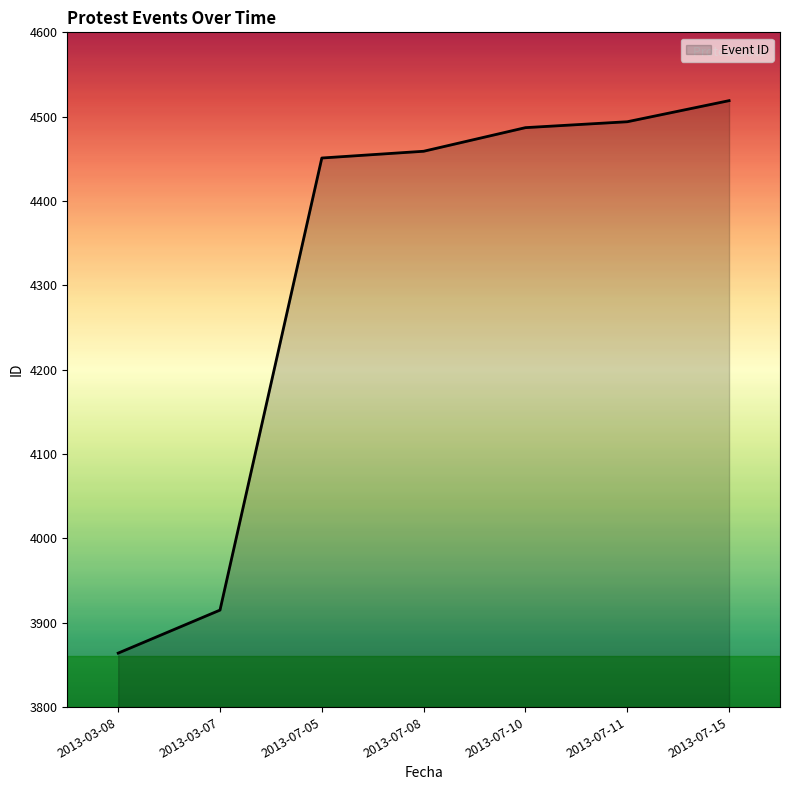

Reading right to left, transcribe all the data shown in this chart.

4519	4494	4487	4459	4451	3915	3864